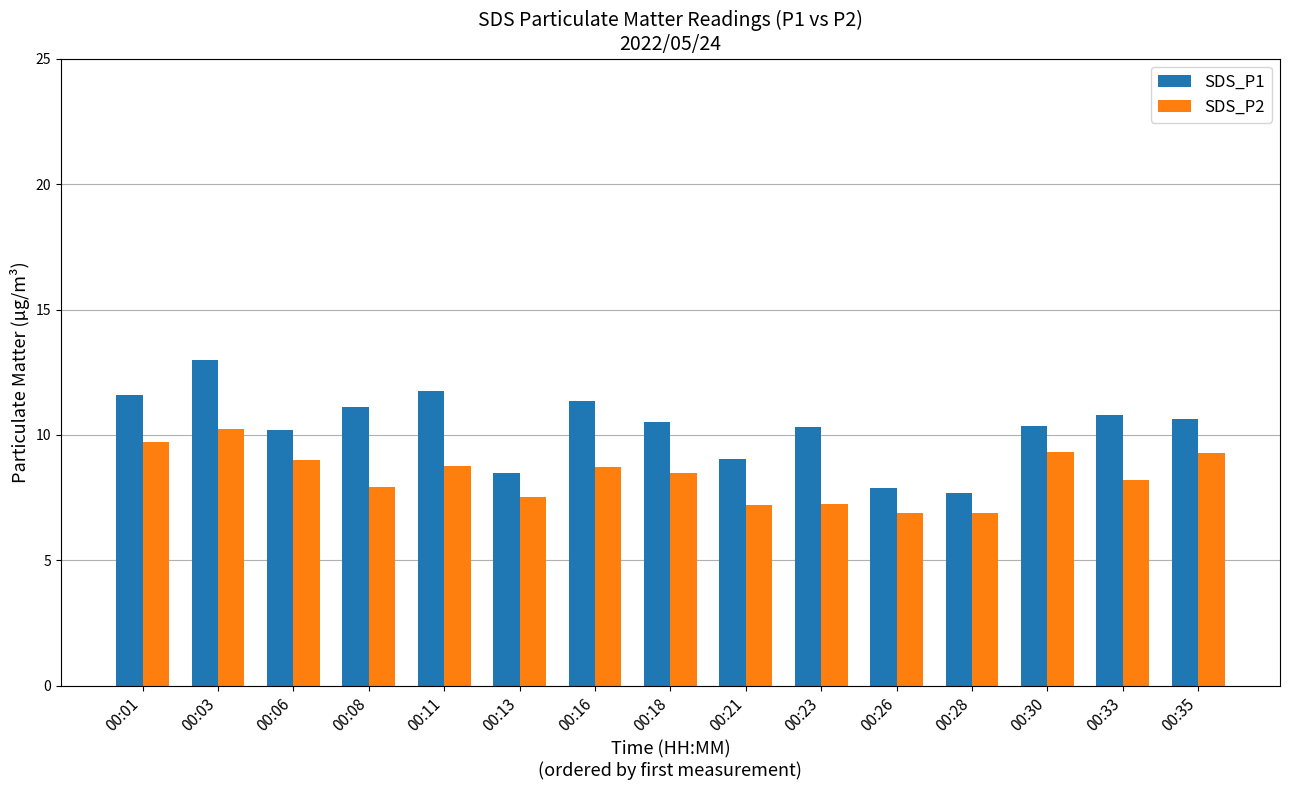

List the series in order of their overall mean, highest first.

SDS_P1, SDS_P2